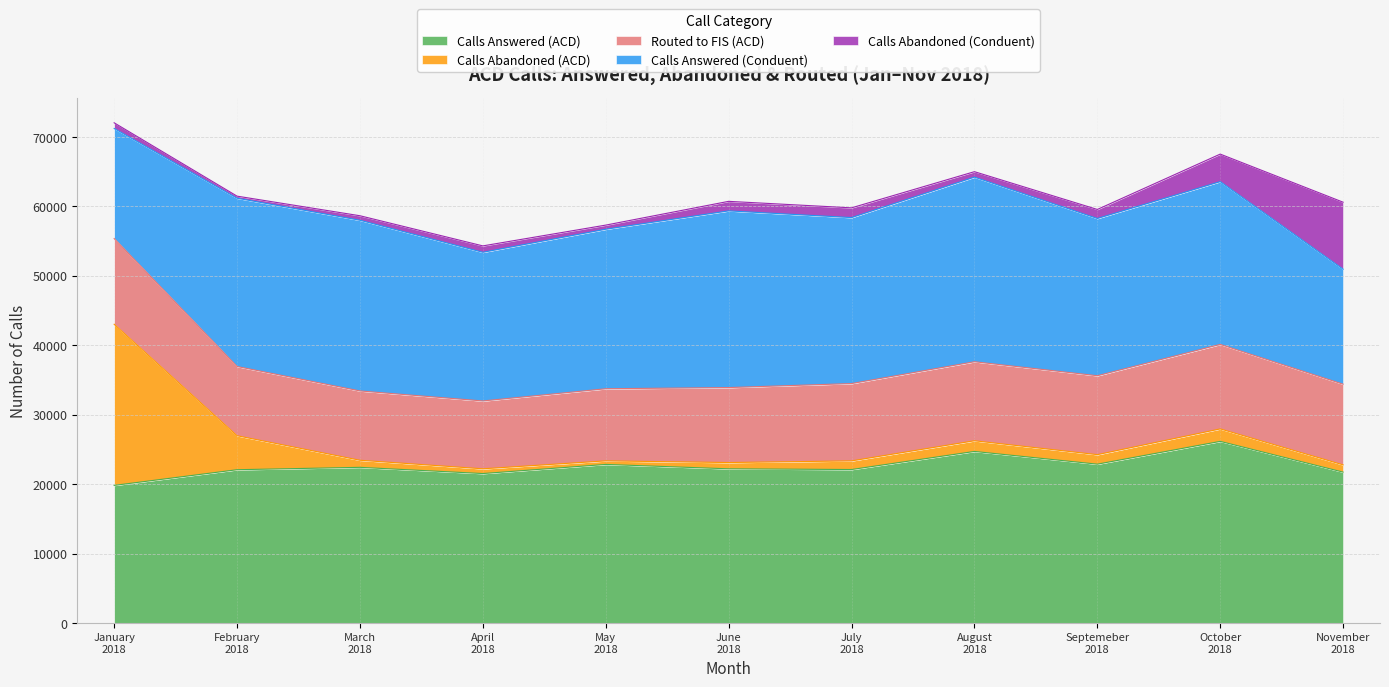

True or false: Calls Abandoned (Conduent) and Routed to FIS (ACD) cross at least once.

False